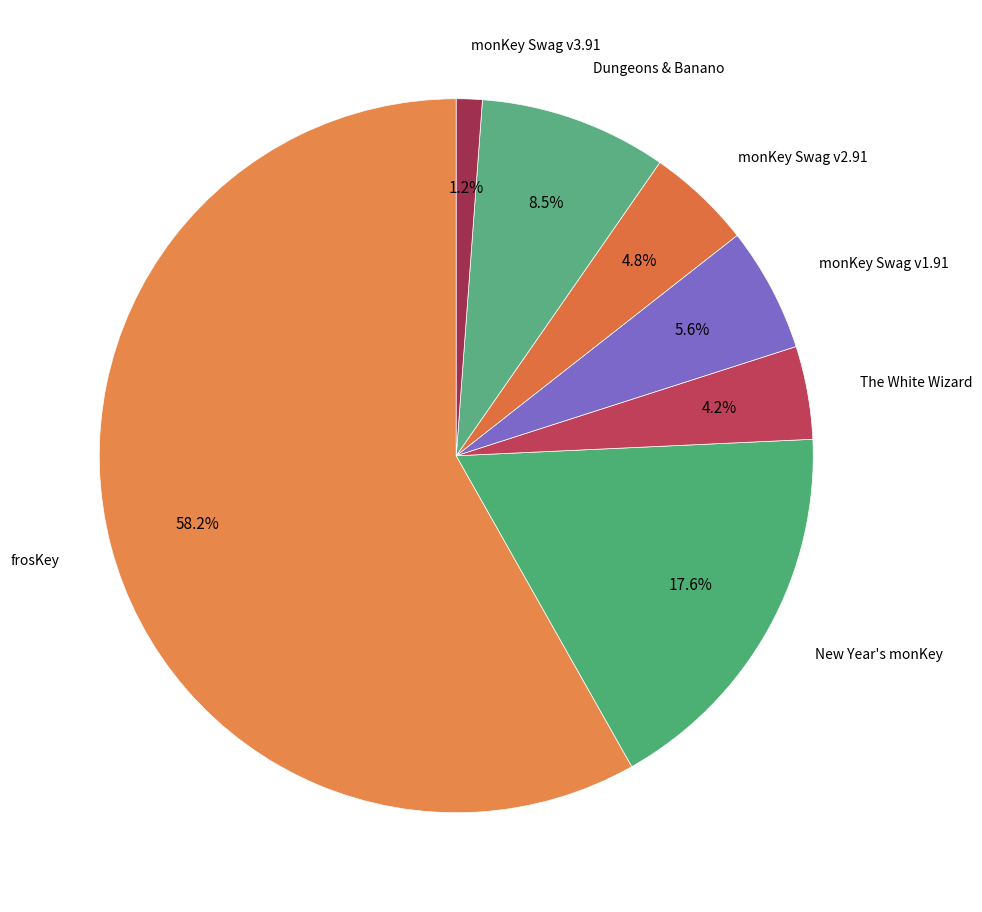

How many slices are in this pie chart?

7